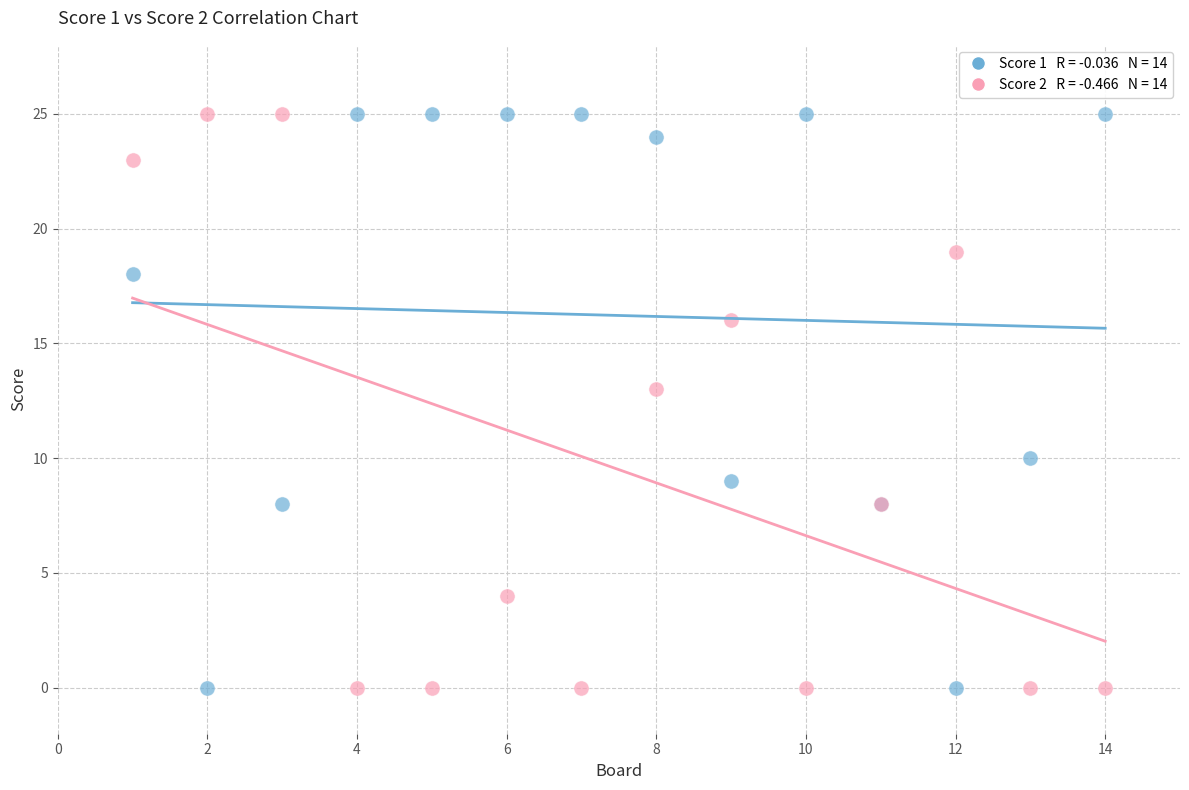

Across all series, what Y value is closest to 12?

13